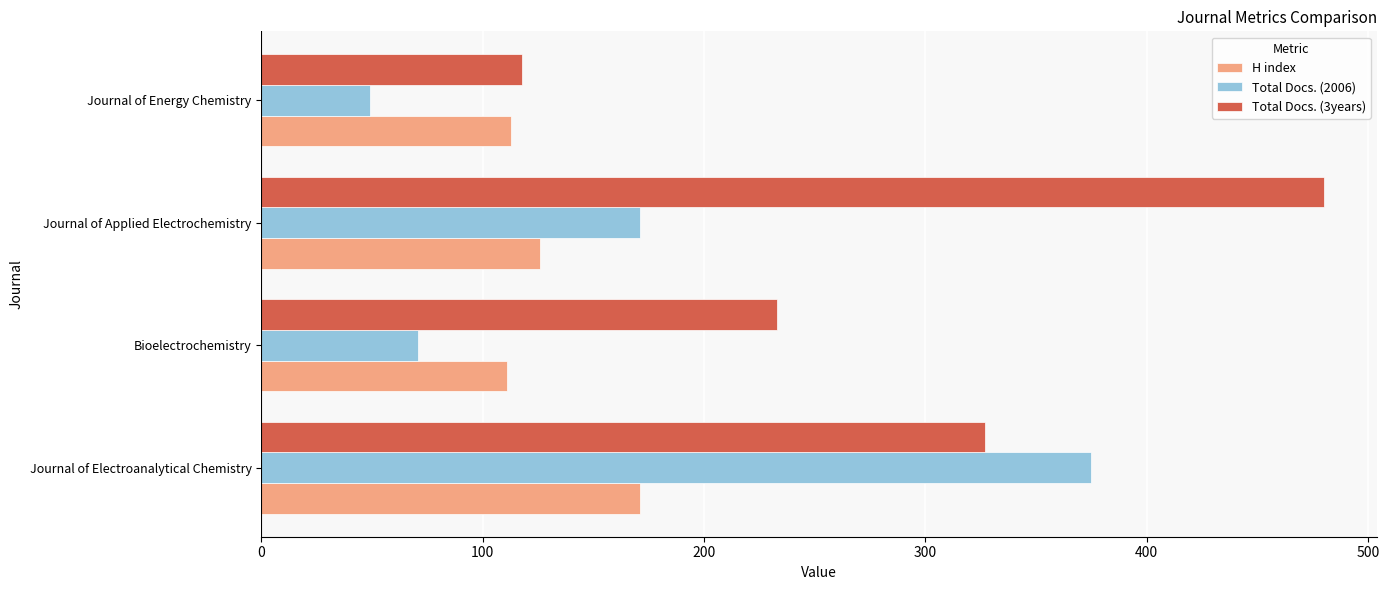

Rank the categories by Total Docs. (3years) value from highest to lowest.

Journal of Applied Electrochemistry, Journal of Electroanalytical Chemistry, Bioelectrochemistry, Journal of Energy Chemistry